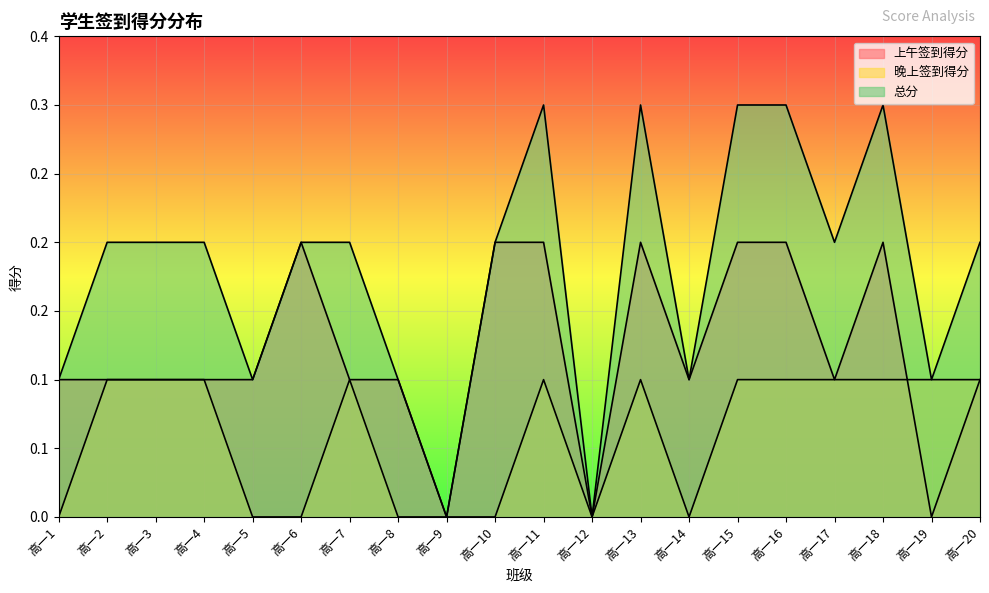

List the series in order of their overall mean, highest first.

总分, 上午签到得分, 晚上签到得分